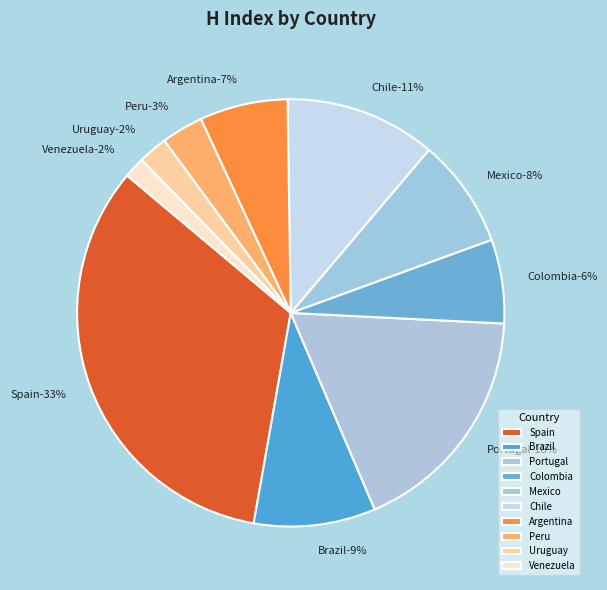

Do Uruguay and Spain together represent more than half of the pie?

No